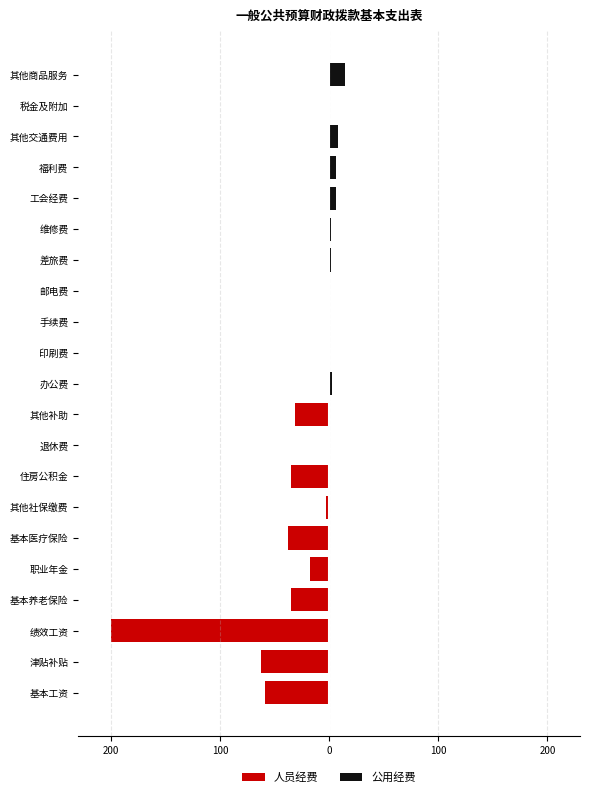

Is it true that 公用经费 equals 21.1 at 其他商品服务?

False